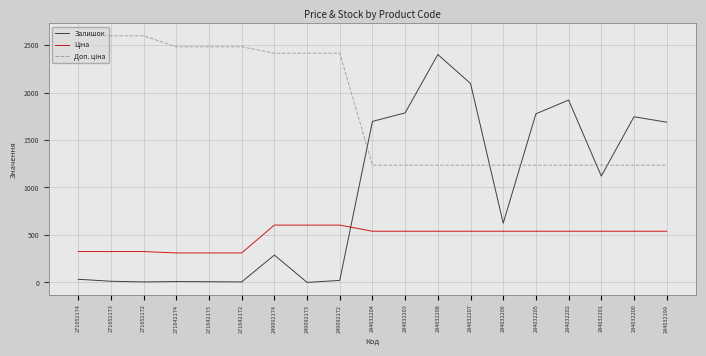

Which series has the widest spread of values?

Залишок